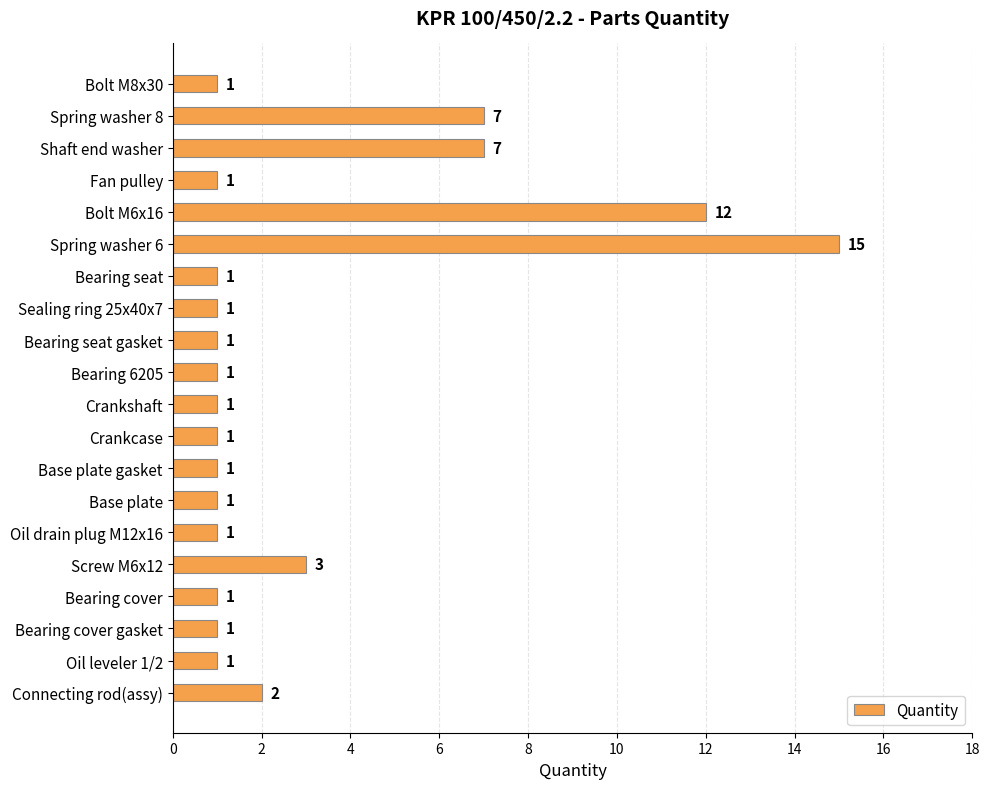

What is the label of the 5th bar from the top?

Bolt M6x16